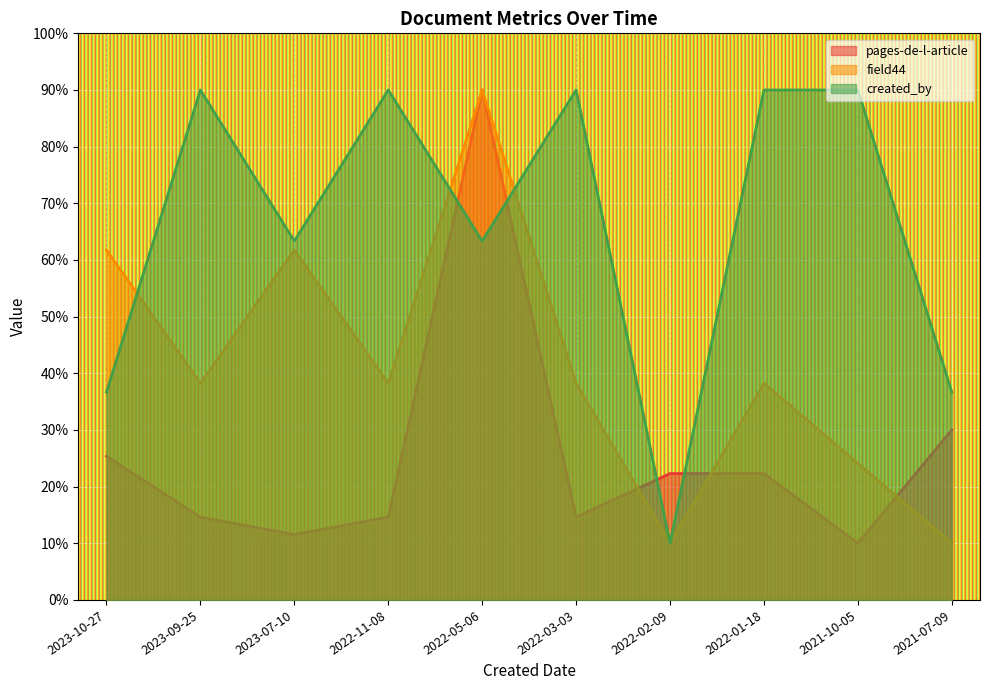

List the labels in order of field44 value, largest first.

2022-05-06, 2023-10-27, 2023-07-10, 2023-09-25, 2022-11-08, 2022-03-03, 2022-01-18, 2021-10-05, 2022-02-09, 2021-07-09